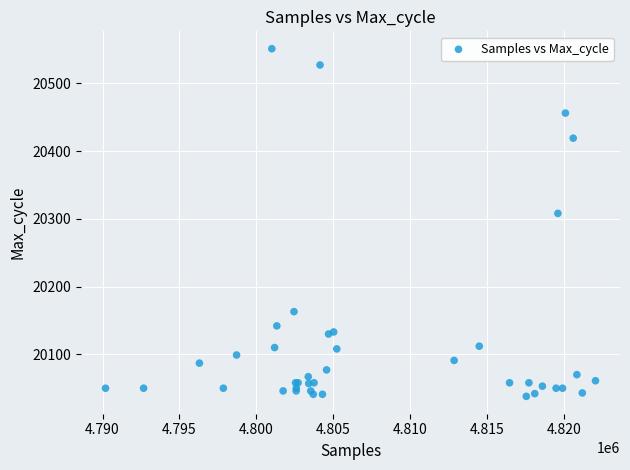

What Y value in the scatter plot is closest to 20294?

20308